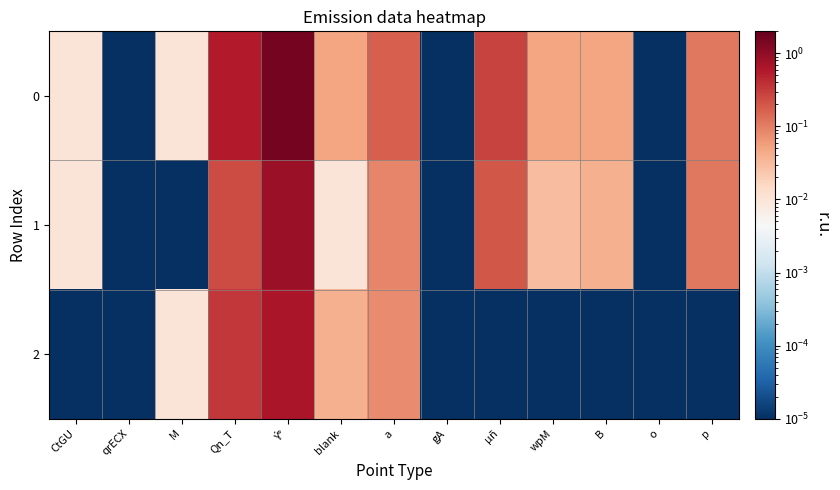

How many data points does each series have?

13